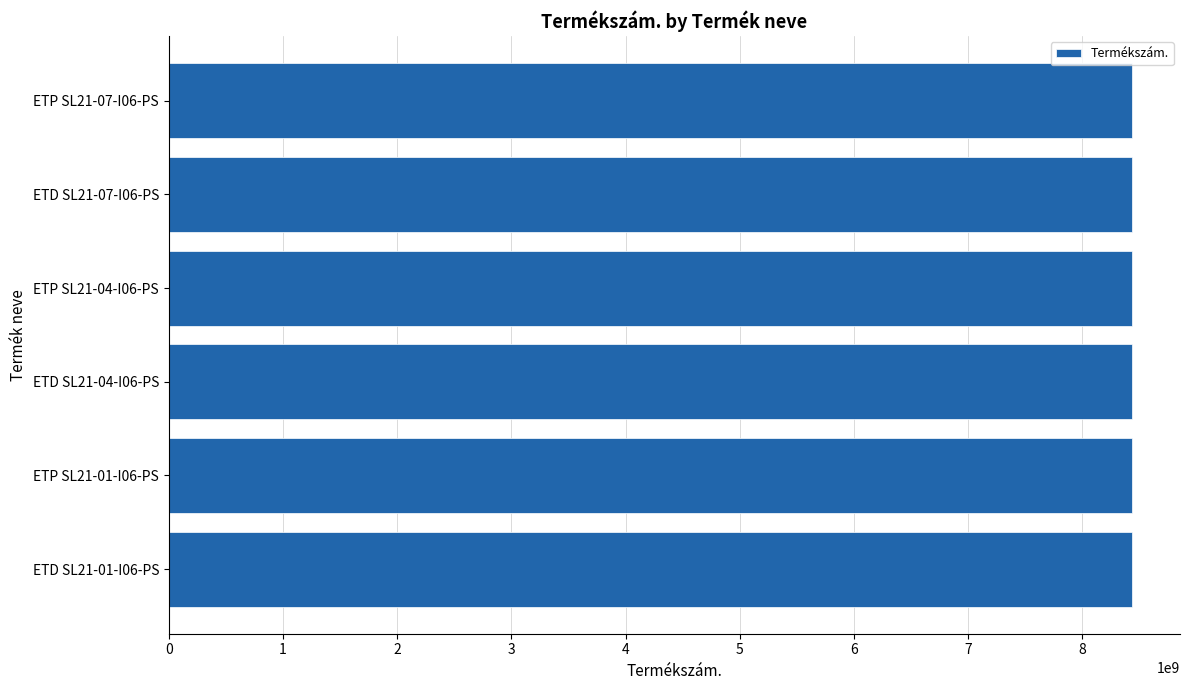

What is the sum of the values at ETP SL21-07-I06-PS and ETD SL21-07-I06-PS?

16866431522